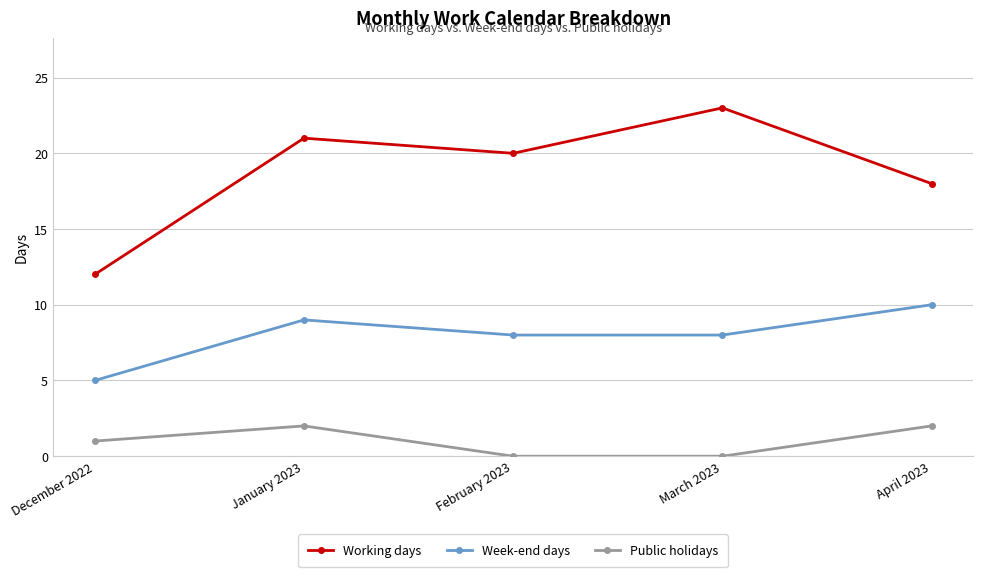

What is the highest value of the Working days series?

23